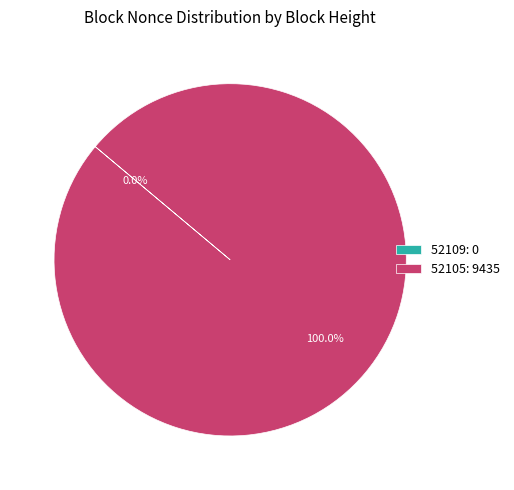

How many slices are in this pie chart?

2